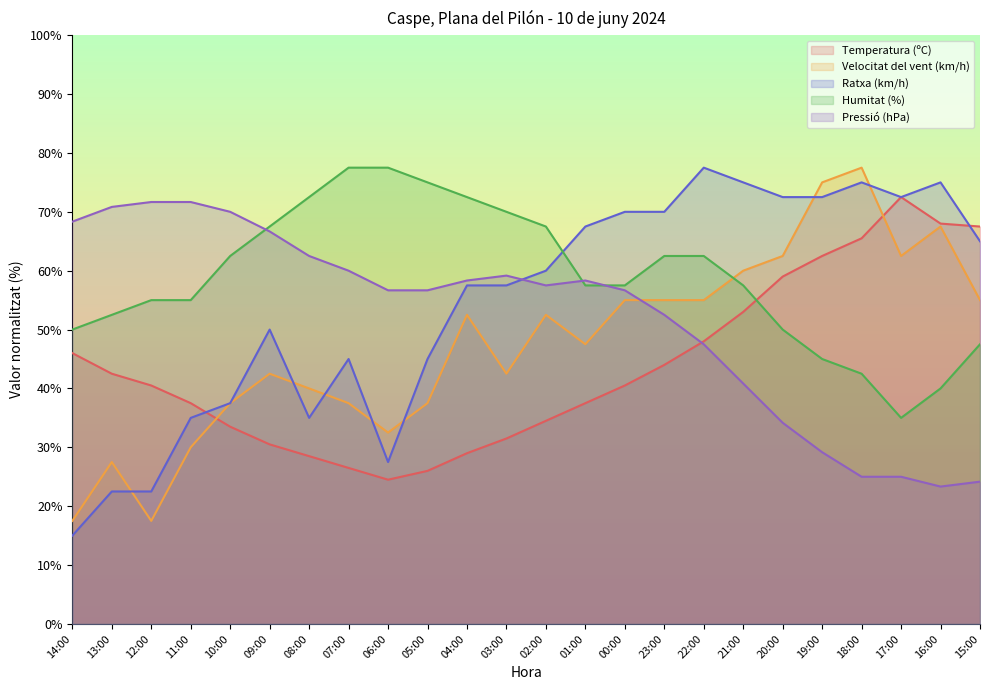

What is the difference between the maximum and minimum values in the Ratxa (km/h) series?

62.5